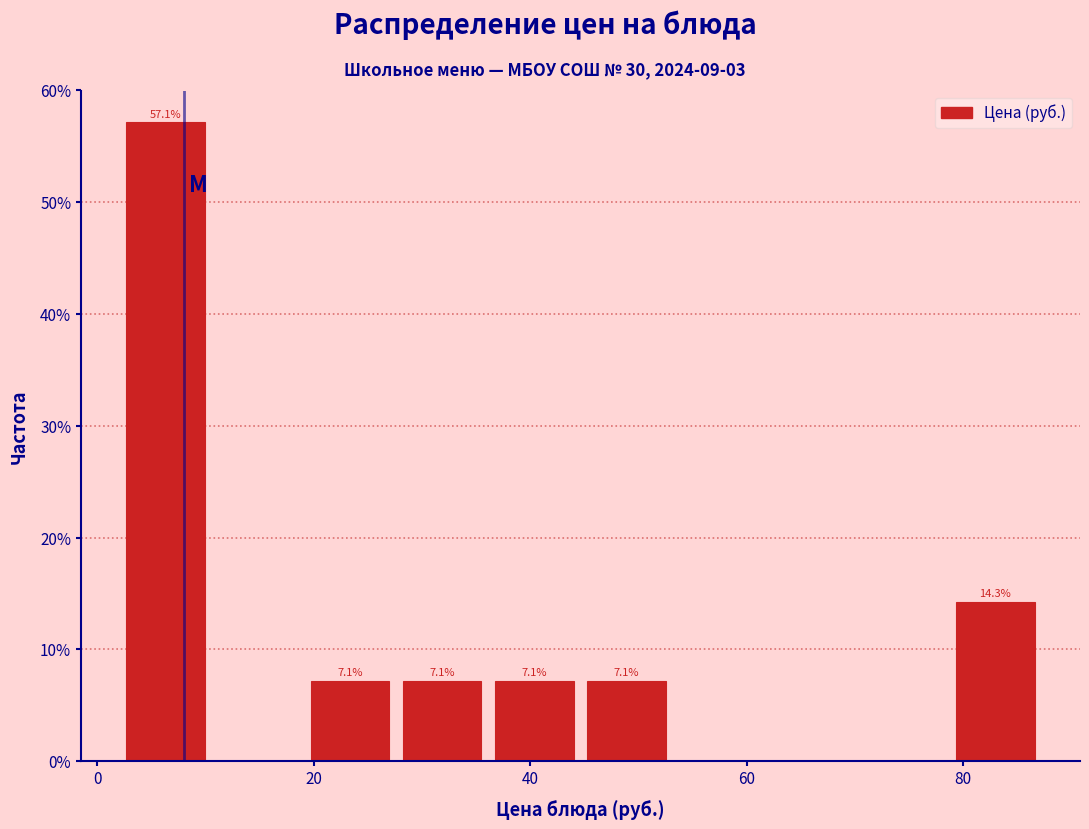

Which range on the x-axis has the tallest bar?

2 to 10